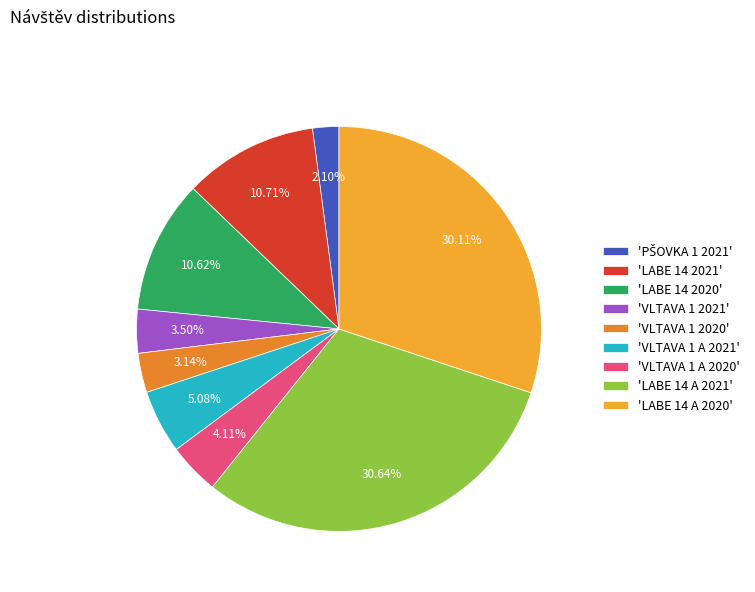

How many slices are in this pie chart?

9